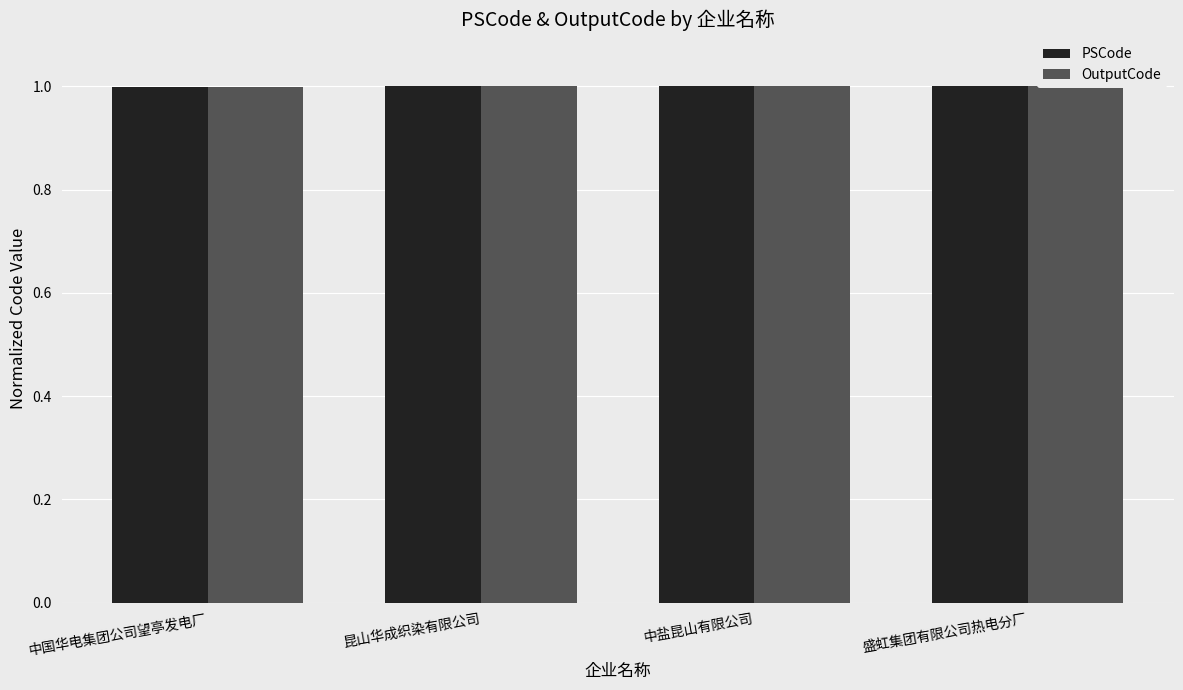

The PSCode series shows 1.6 at 盛虹集团有限公司热电分厂. True or false?

False